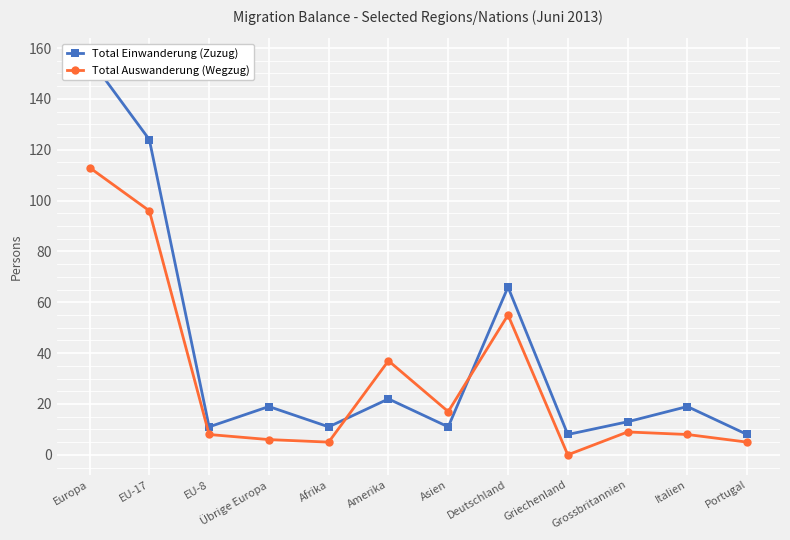

Reading right to left, transcribe all the data shown in this chart.

Total Einwanderung (Zuzug): Portugal=8	Italien=19	Grossbritannien=13	Griechenland=8	Deutschland=66	Asien=11	Amerika=22	Afrika=11	Übrige Europa=19	EU-8=11	EU-17=124	Europa=156
Total Auswanderung (Wegzug): Portugal=5	Italien=8	Grossbritannien=9	Griechenland=0	Deutschland=55	Asien=17	Amerika=37	Afrika=5	Übrige Europa=6	EU-8=8	EU-17=96	Europa=113